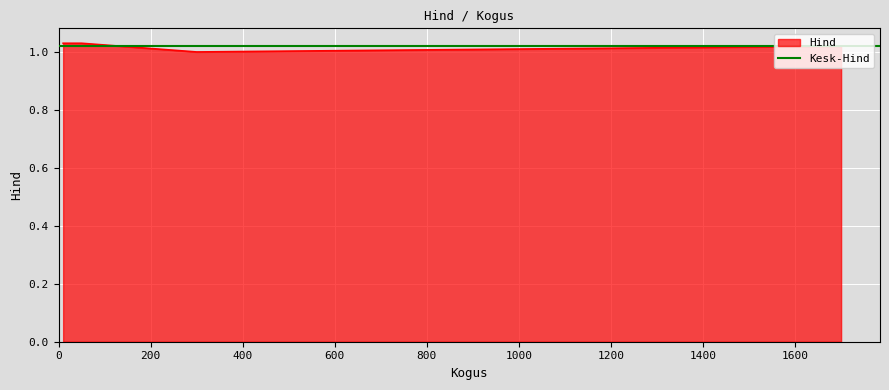

How many categories are shown in the chart?

4